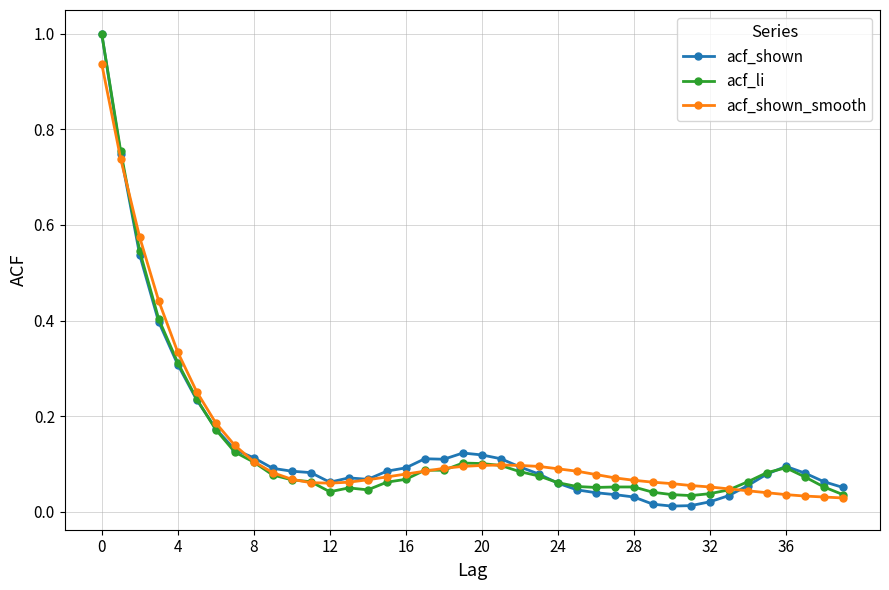

How many series are shown in this chart?

3